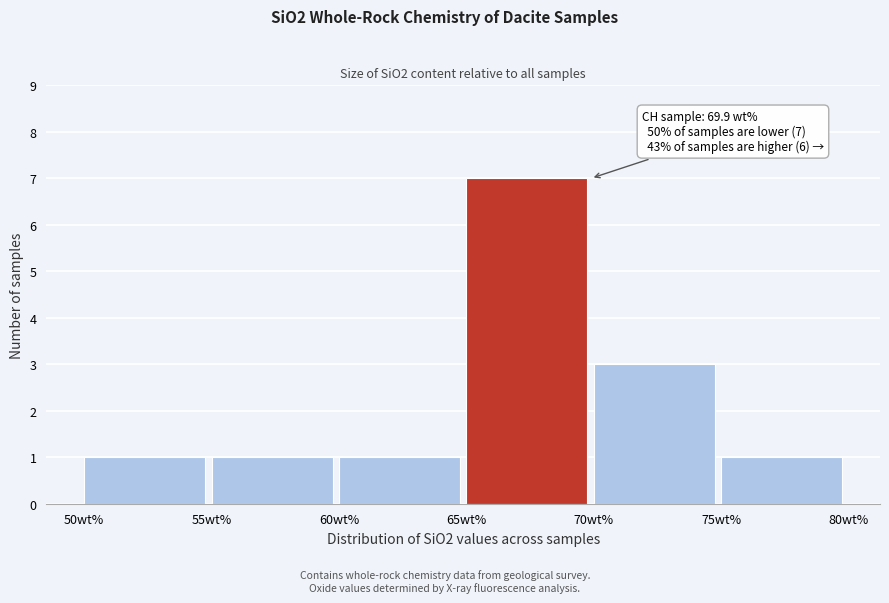

Which range on the x-axis has the tallest bar?

65 to 70